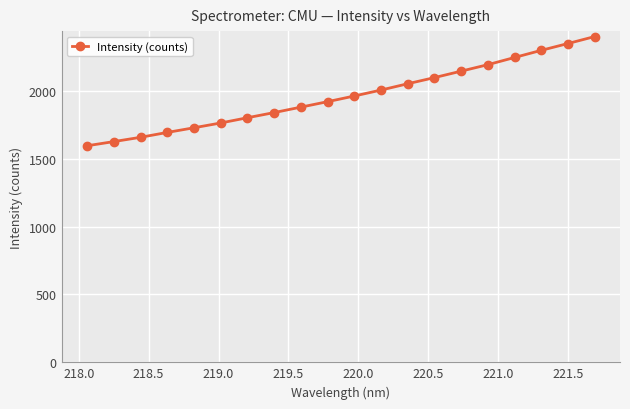

What is the difference between the maximum and minimum values?

805.0